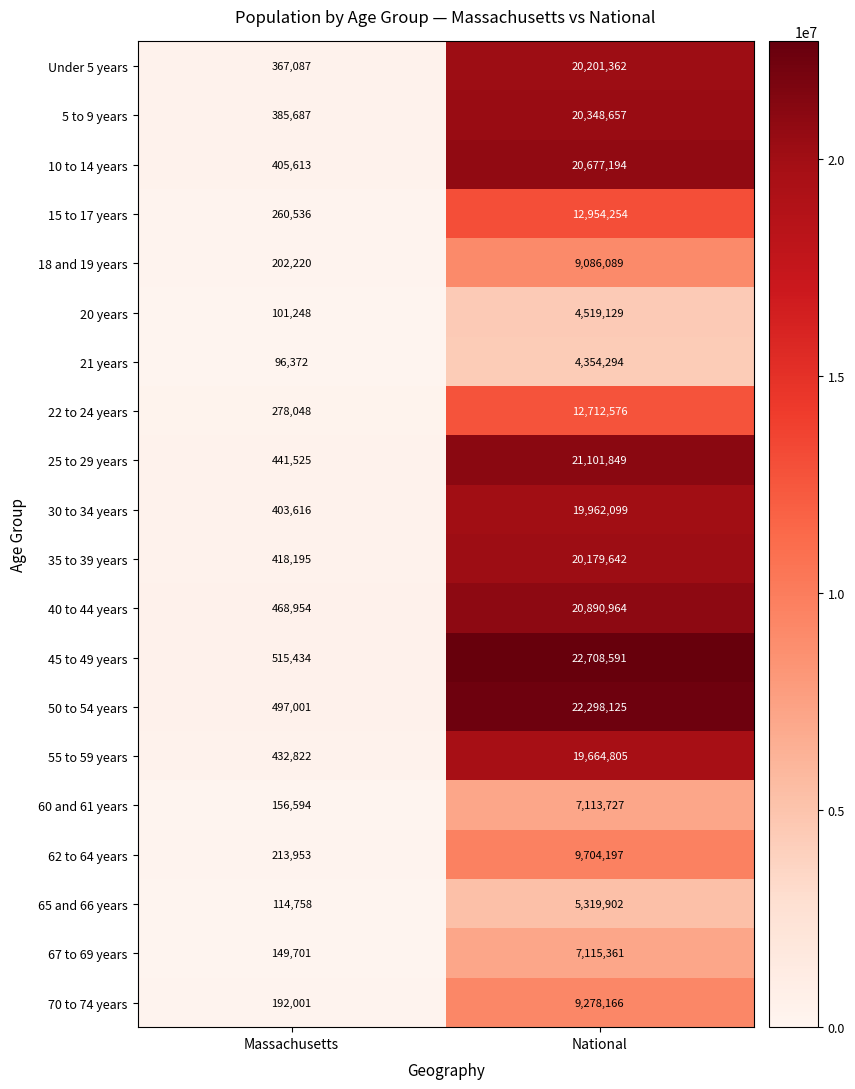

What is the difference between the maximum and minimum values in the 55 to 59 years series?

19231983